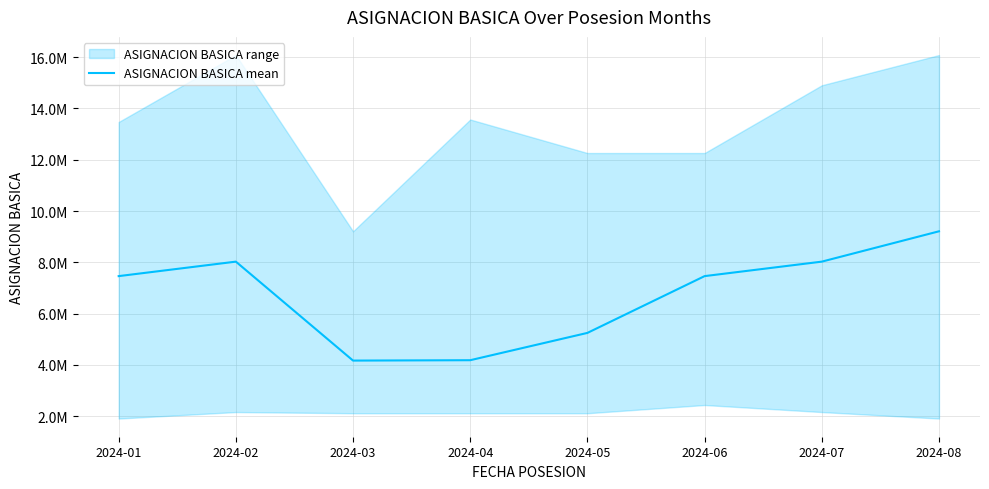

What is the minimum value shown in the chart?

4168604